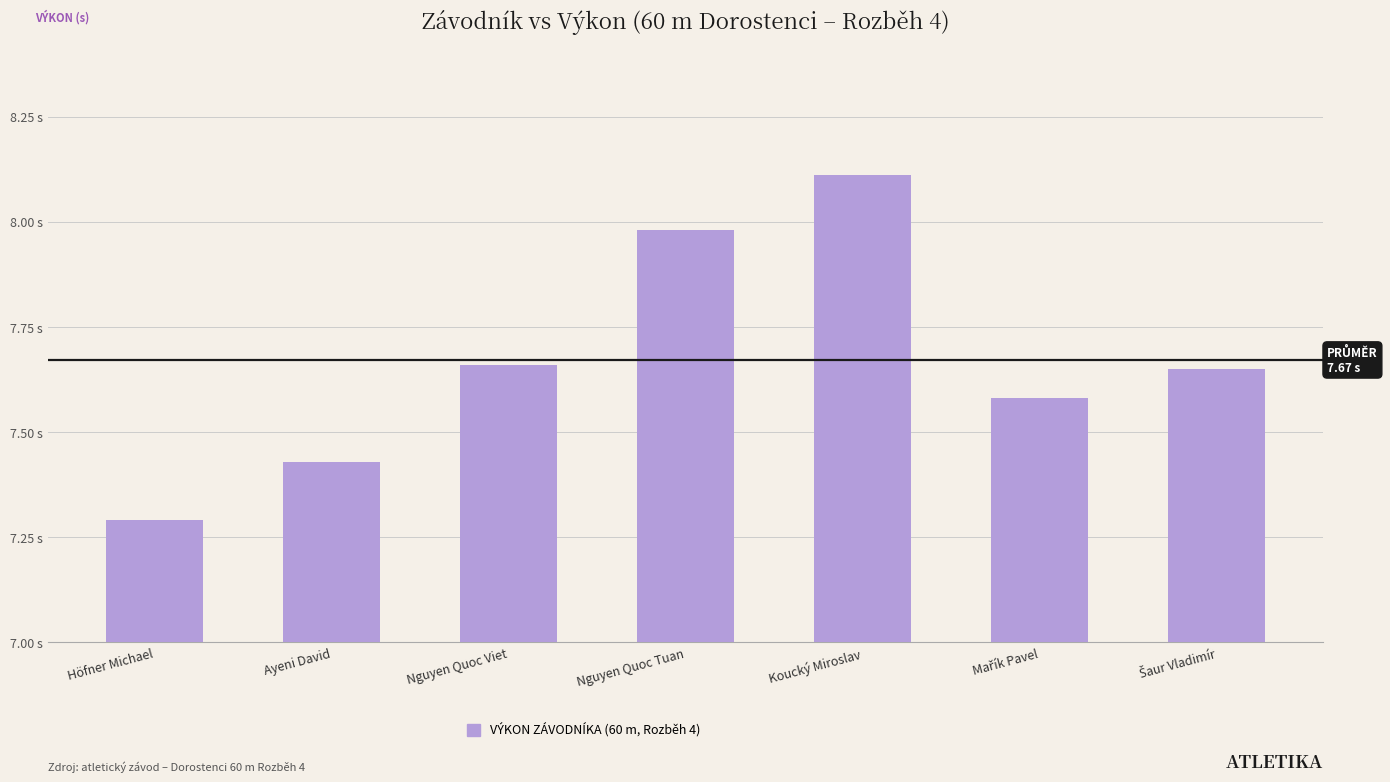

Are the bars horizontal?

No